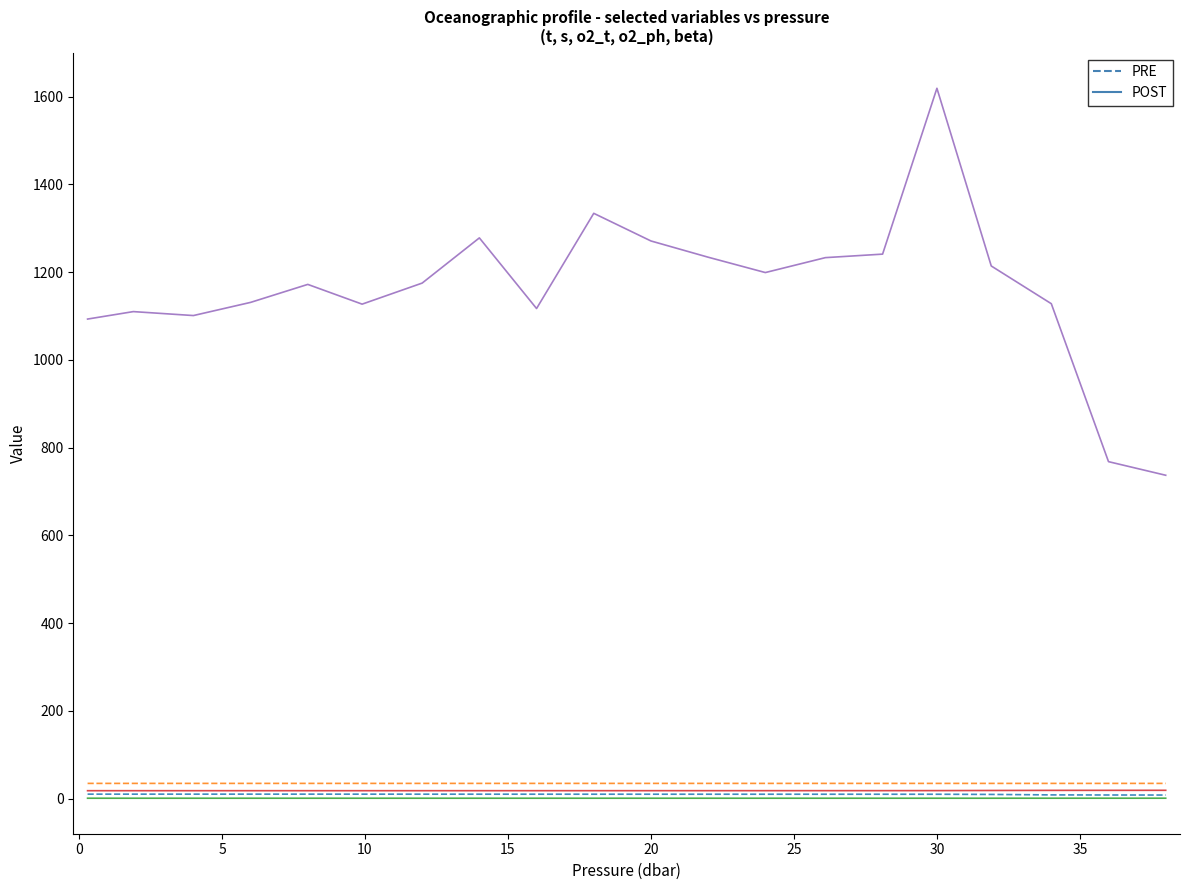

What is the greatest value displayed?

1619.0